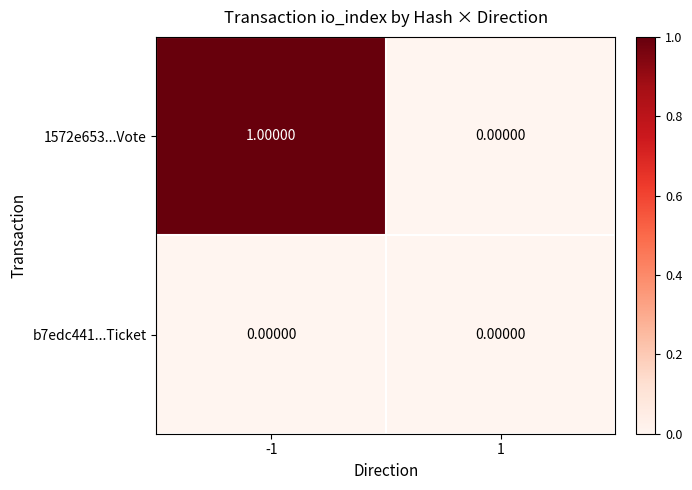

At -1, list the series in order from largest to smallest.

1572e653...Vote, b7edc441...Ticket